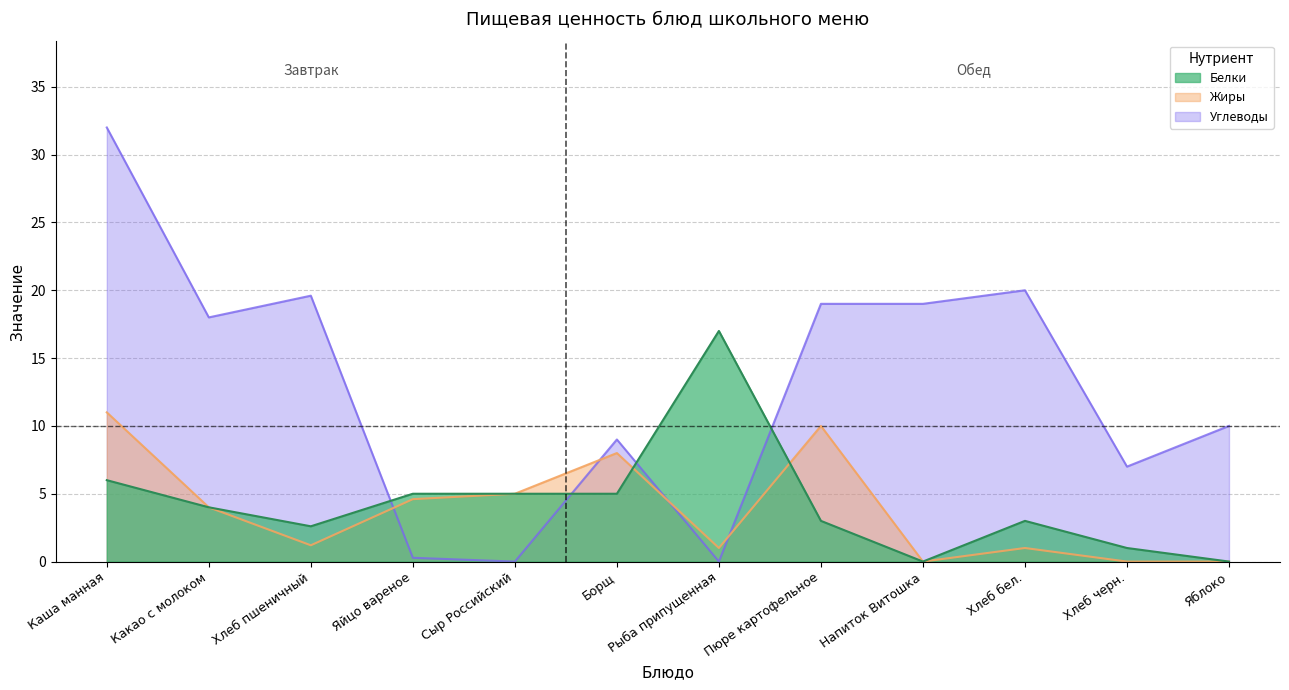

What is the difference between the Углеводы values at Какао с молоком and Напиток Витошка?

1.0